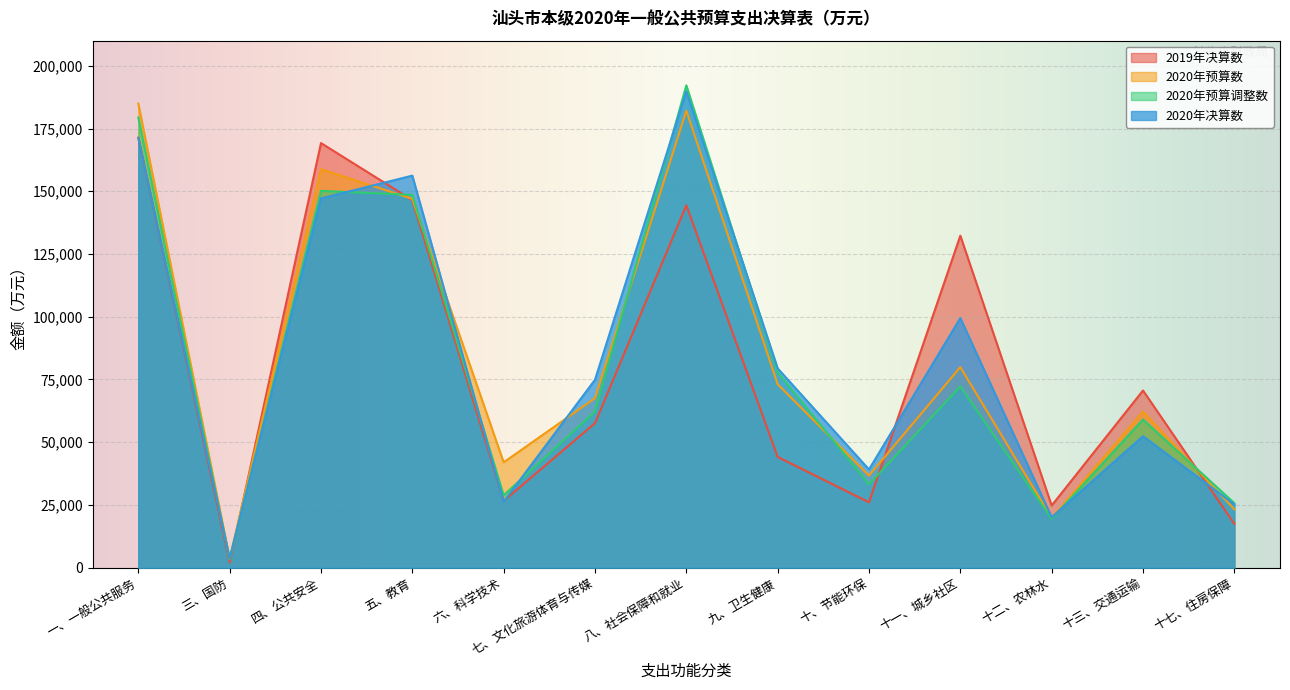

Which series has the largest total across all categories?

2020年决算数